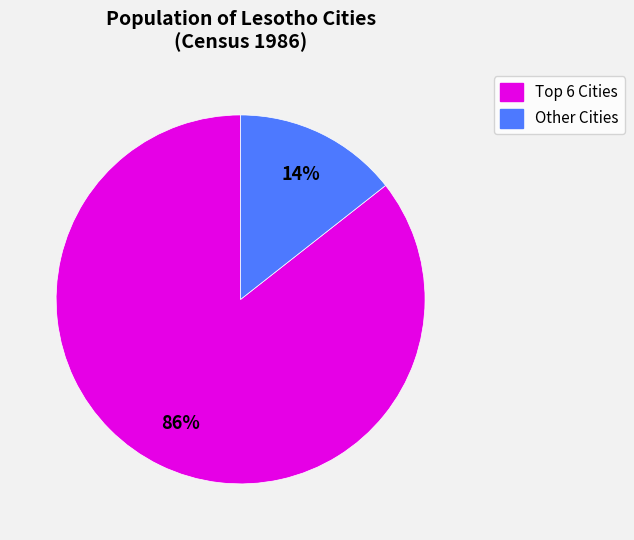

Does any single category account for the majority?

Yes